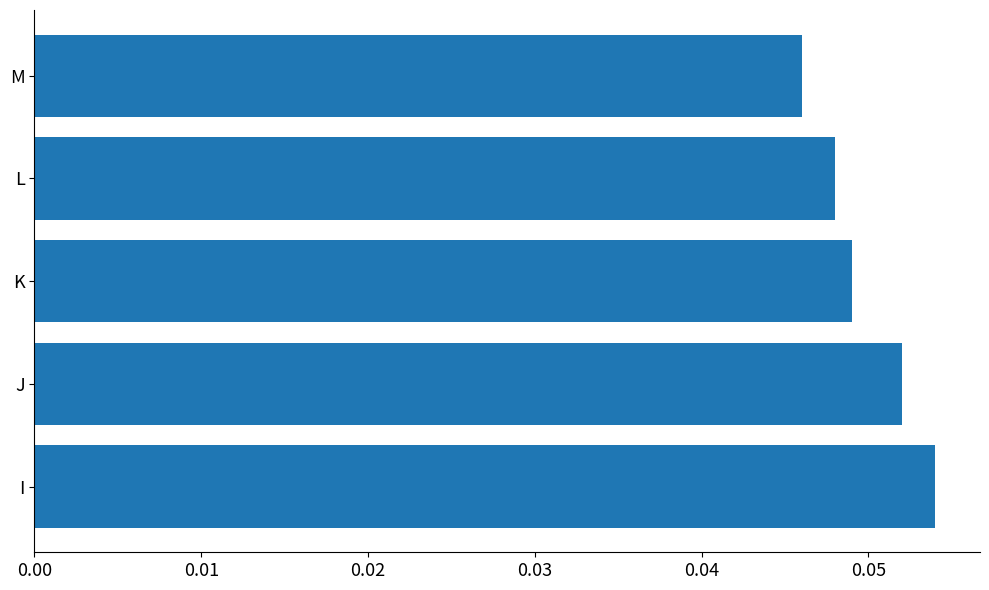

The chart shows a value of 0.1 at K. True or false?

False